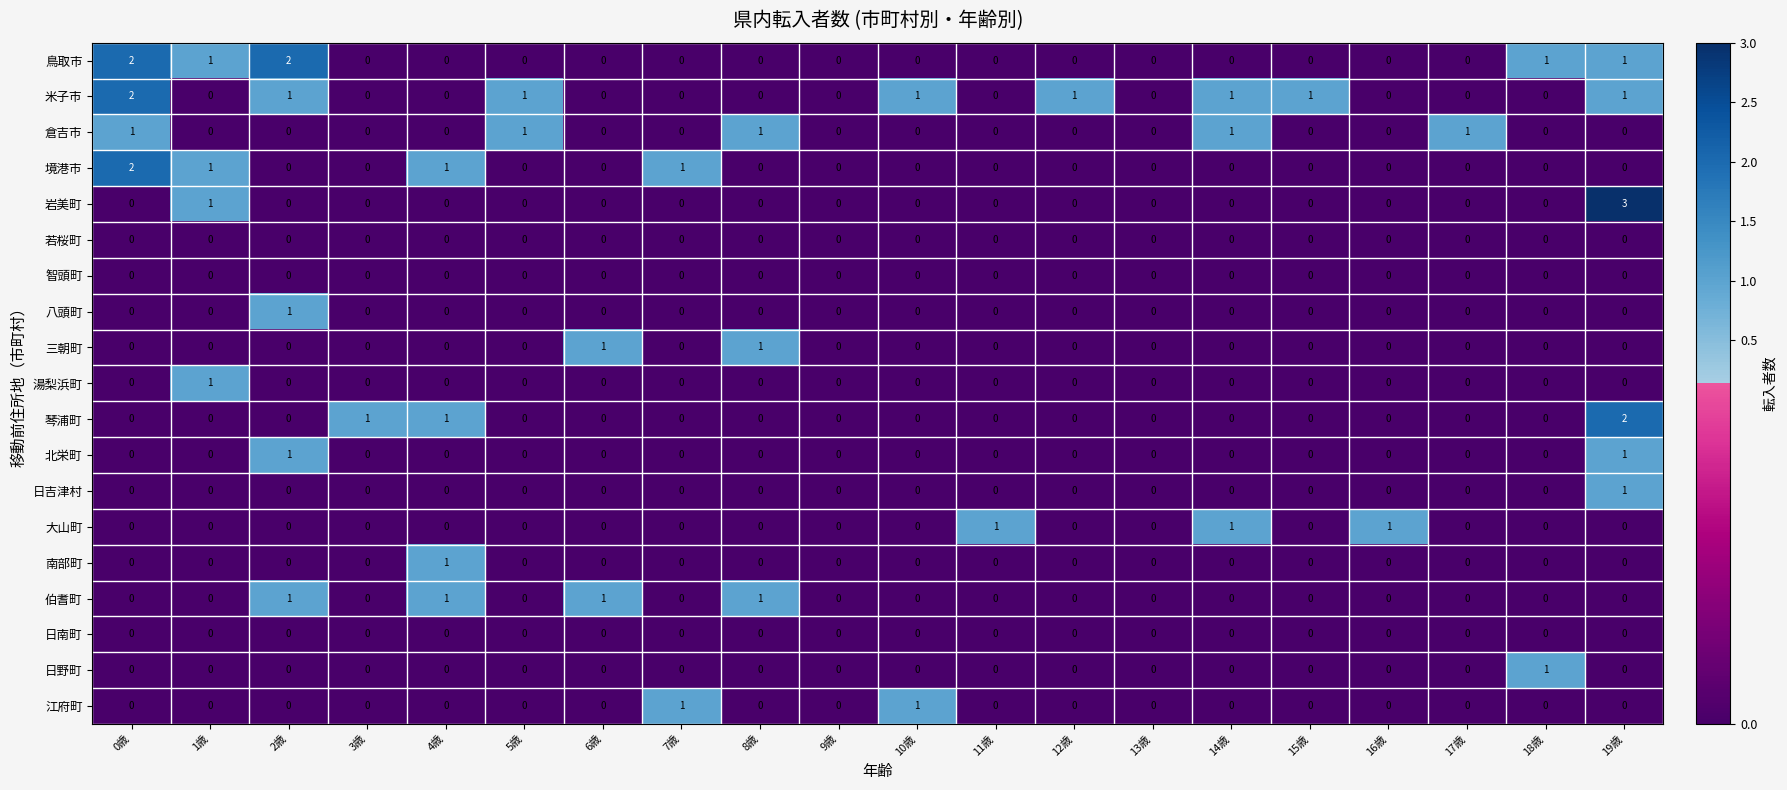

The value of 境港市 at 13歳 is 0. True or false?

True